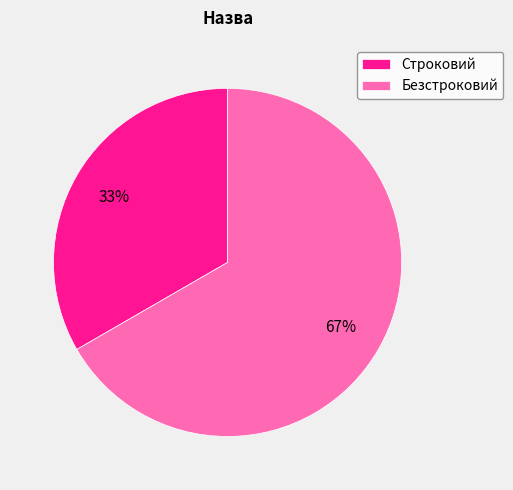

Is it true that Безстроковий is 67% of the pie?

True